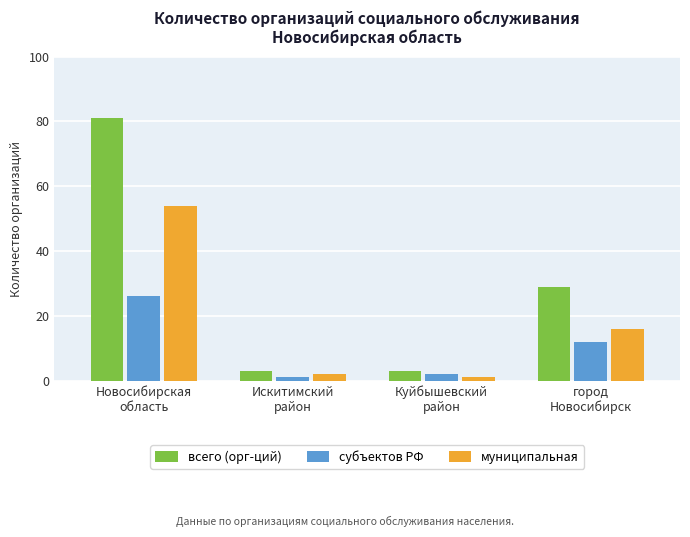

What is the total value across all series at Новосибирская
область?

161